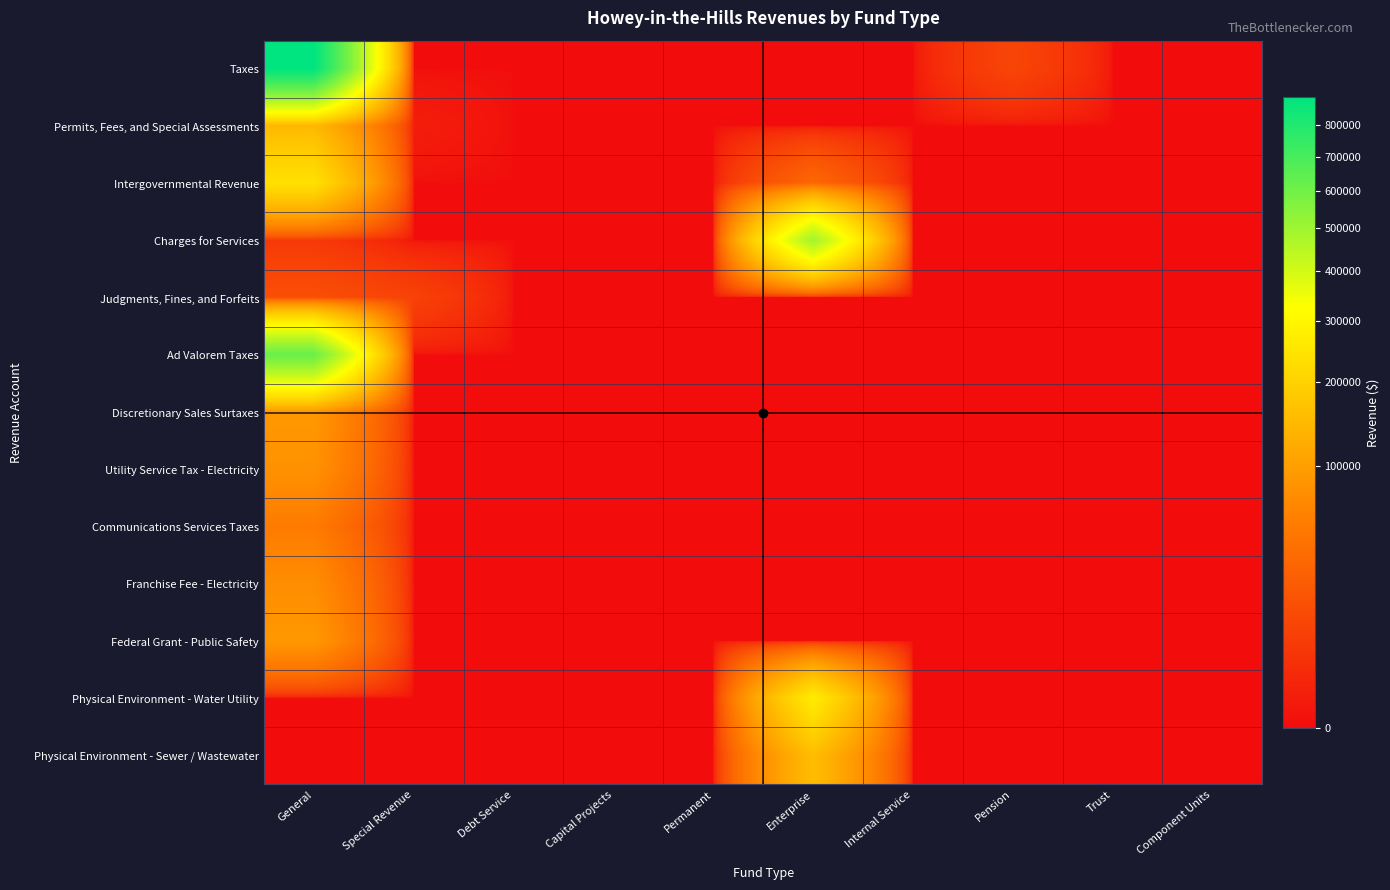

At how many categories does at least one series exceed 27774?

2